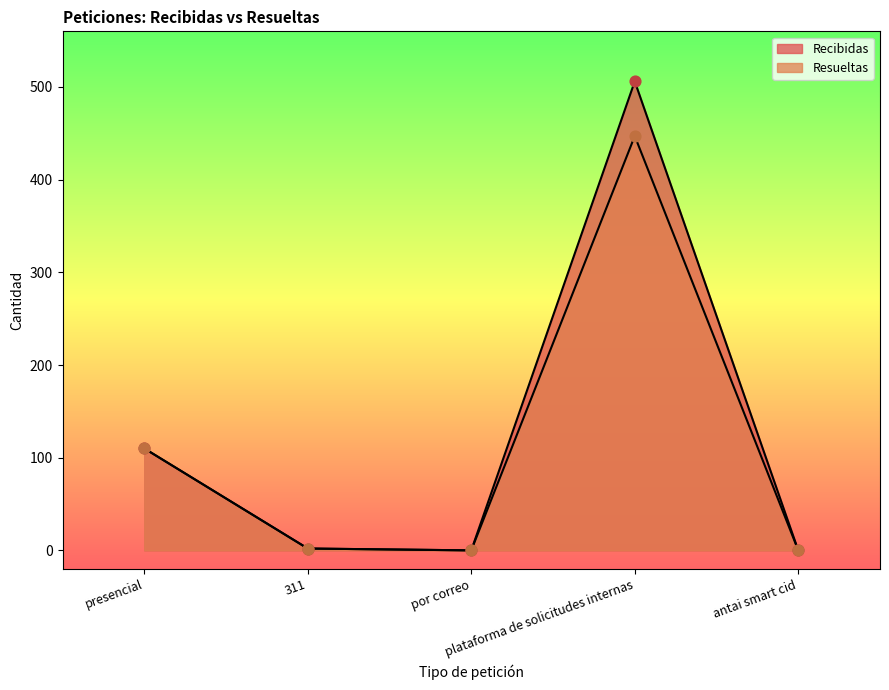

Which series reaches the maximum Y coordinate?

Recibidas